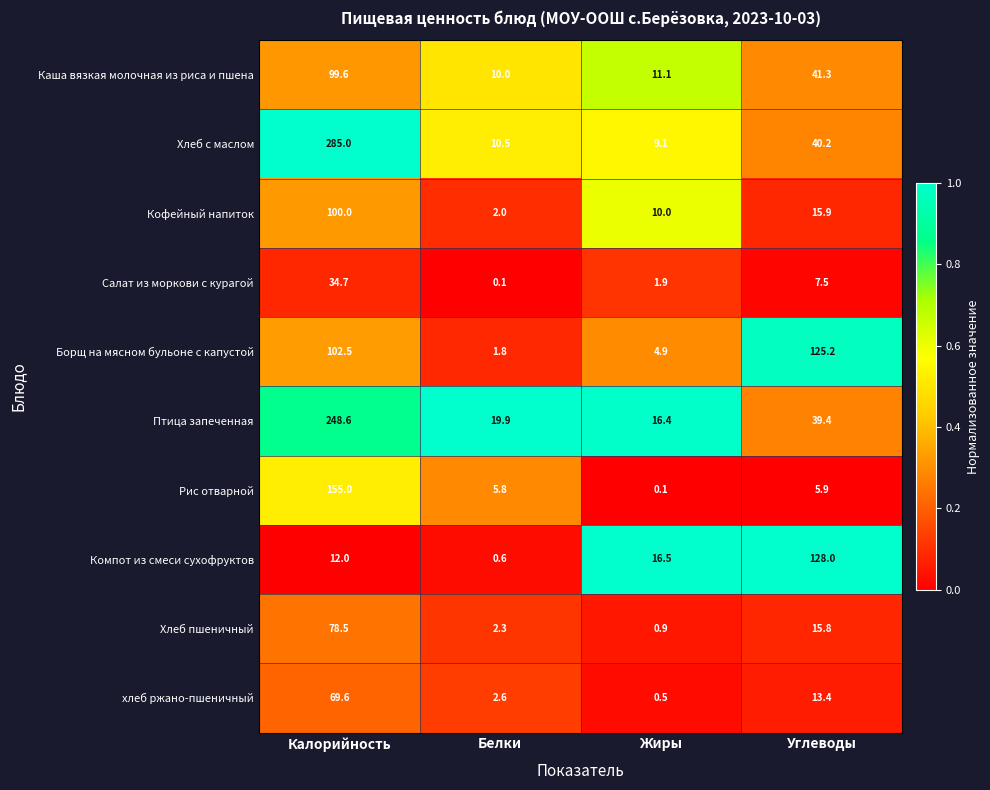

List the labels in order of Кофейный напиток value, largest first.

Калорийность, Углеводы, Жиры, Белки